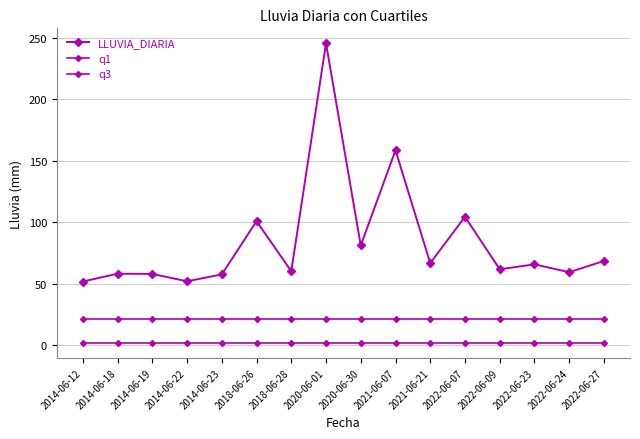

Reading left to right, what are all the values shown in this chart?

LLUVIA_DIARIA: 2014-06-12=51.6	2014-06-18=58.0	2014-06-19=57.8	2014-06-22=51.8	2014-06-23=57.4	2018-06-26=100.8	2018-06-28=60.0	2020-06-01=245.8	2020-06-30=81.0	2021-06-07=158.6	2021-06-21=66.6	2022-06-07=104.4	2022-06-09=61.6	2022-06-23=65.6	2022-06-24=59.2	2022-06-27=68.4
q1: 2014-06-12=1.6	2014-06-18=1.6	2014-06-19=1.6	2014-06-22=1.6	2014-06-23=1.6	2018-06-26=1.6	2018-06-28=1.6	2020-06-01=1.6	2020-06-30=1.6	2021-06-07=1.6	2021-06-21=1.6	2022-06-07=1.6	2022-06-09=1.6	2022-06-23=1.6	2022-06-24=1.6	2022-06-27=1.6
q3: 2014-06-12=21.2	2014-06-18=21.2	2014-06-19=21.2	2014-06-22=21.2	2014-06-23=21.2	2018-06-26=21.2	2018-06-28=21.2	2020-06-01=21.2	2020-06-30=21.2	2021-06-07=21.2	2021-06-21=21.2	2022-06-07=21.2	2022-06-09=21.2	2022-06-23=21.2	2022-06-24=21.2	2022-06-27=21.2